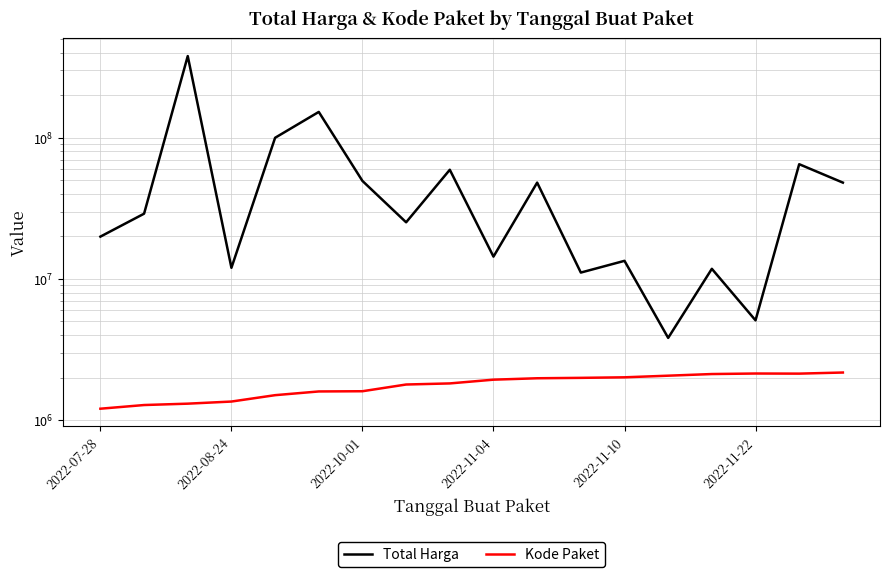

What is the greatest value displayed?

379075000